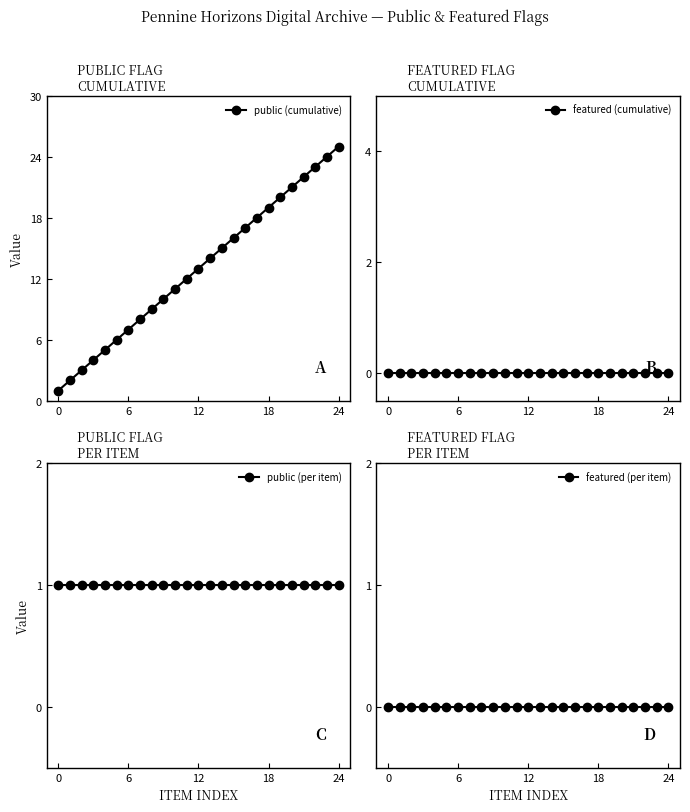

Which label corresponds to the largest value in the chart?

24